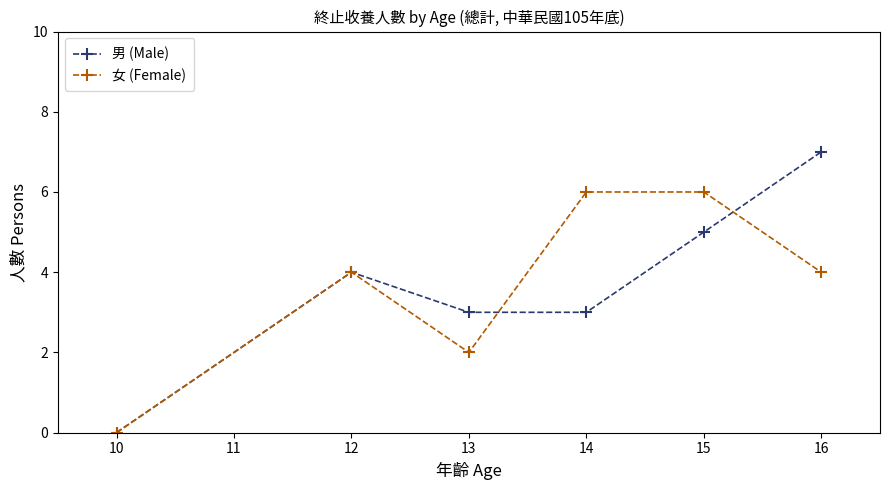

What is the approximate value of 男 (Male) at 14?

3